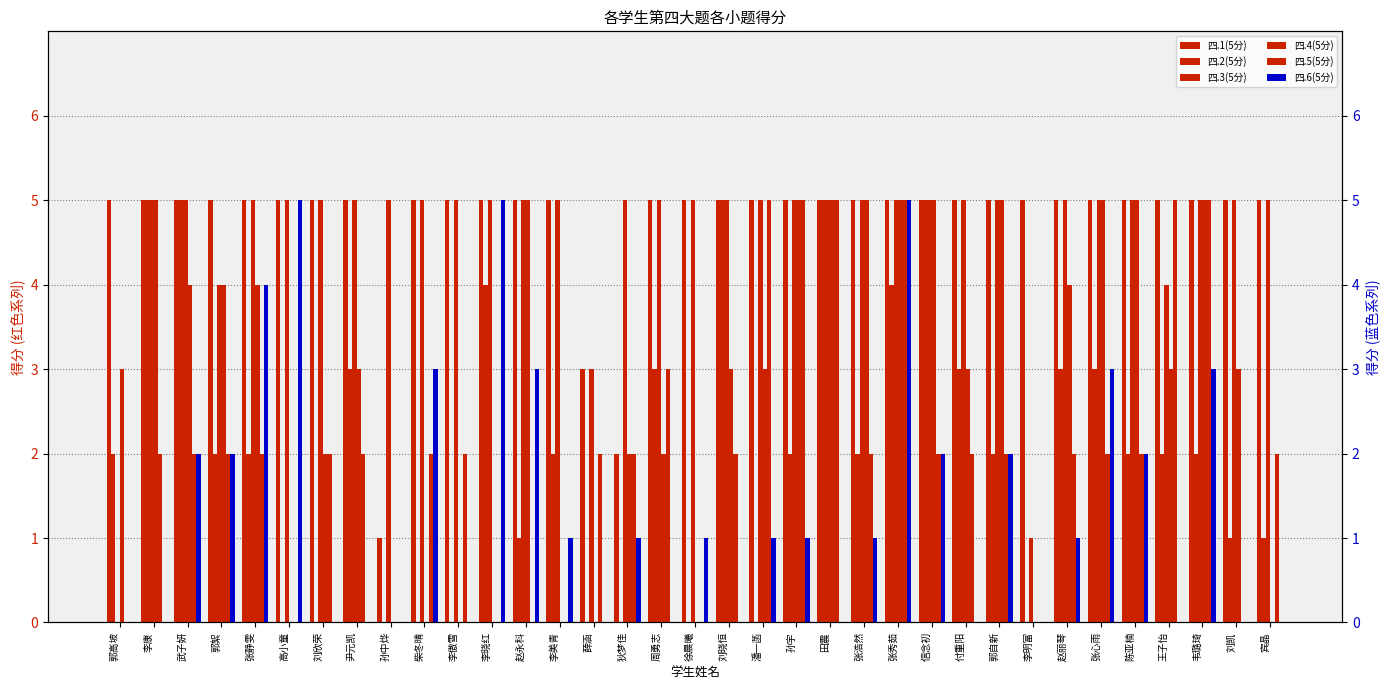

True or false: 四.6(5分) has a value of 0 at 李康.

True